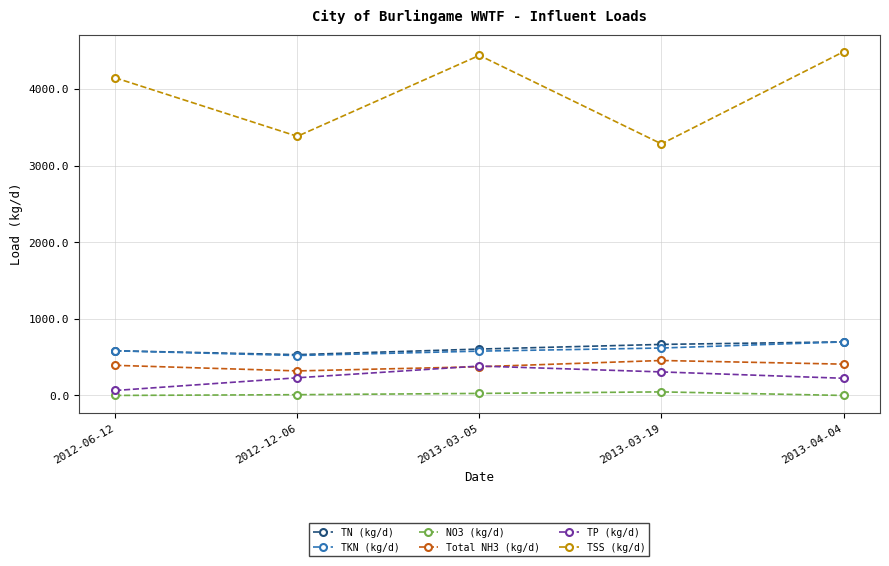

In TP (kg/d), how many points are higher than both neighbors (excluding endpoints)?

1